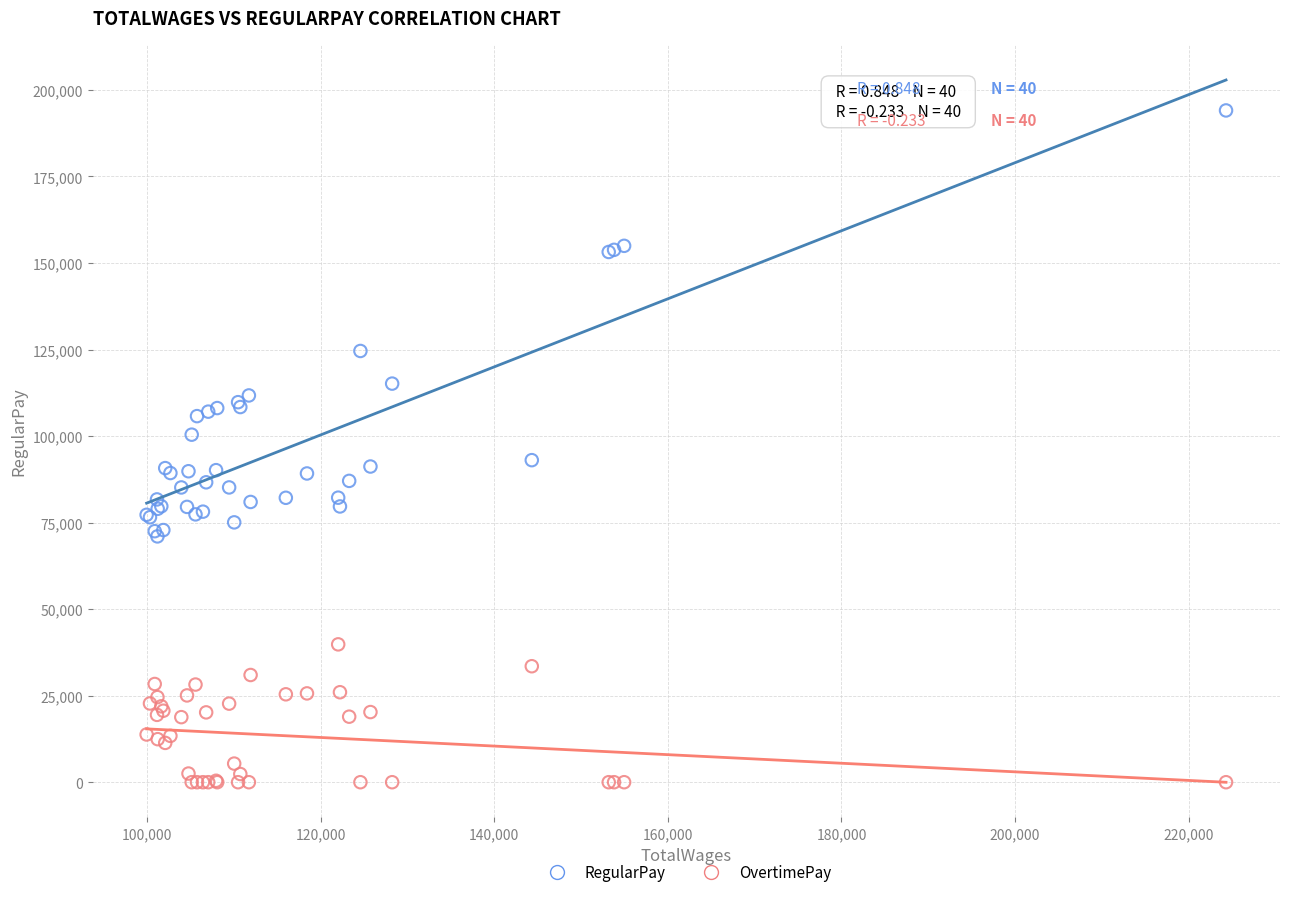

Which series reaches the maximum Y coordinate?

RegularPay